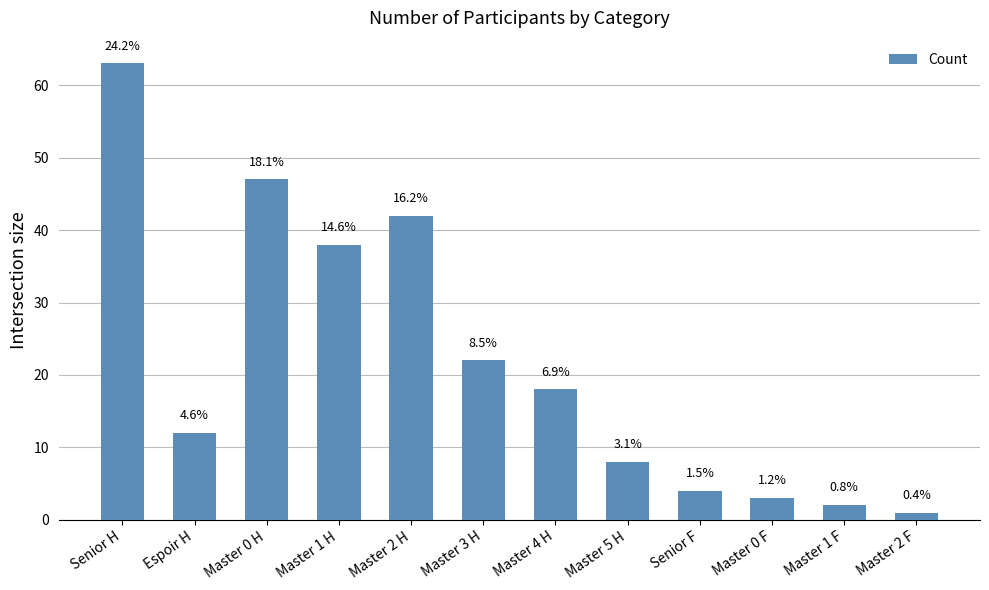

Are the bars horizontal?

No